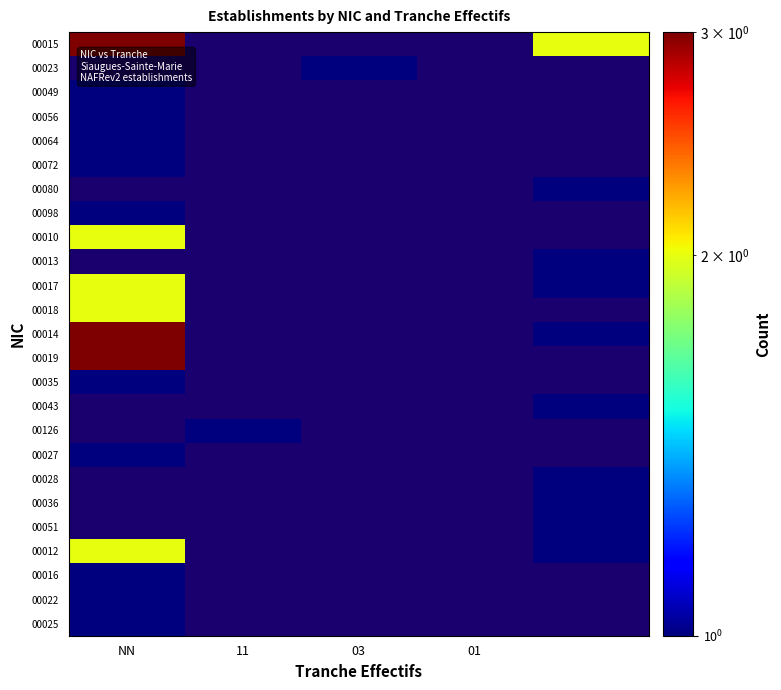

How many data points does each series have?

5